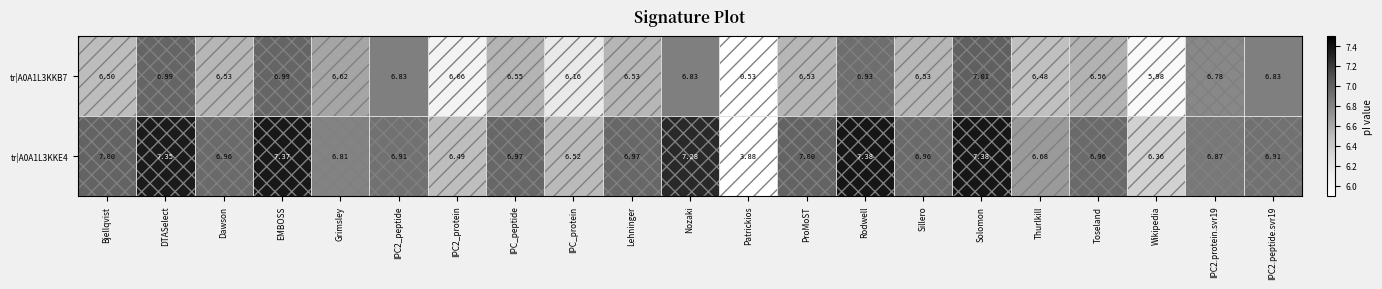

Where is tr|A0A1L3KKE4 nearest to the value 5?

Patrickios